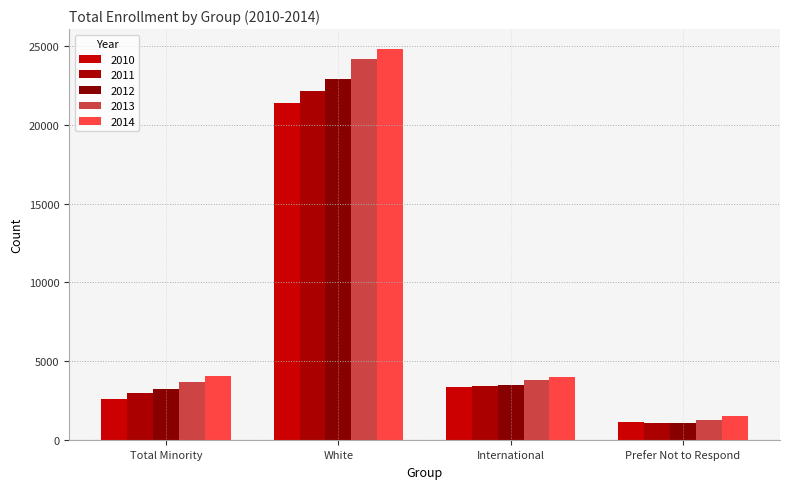

Is the value of 2012 at Prefer Not to Respond greater than the value of 2011 at Total Minority?

No